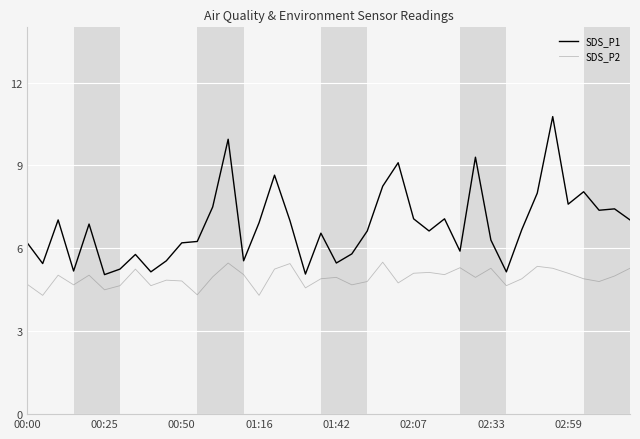

In SDS_P2, how many points are lower than both neighbors (excluding endpoints)?

13